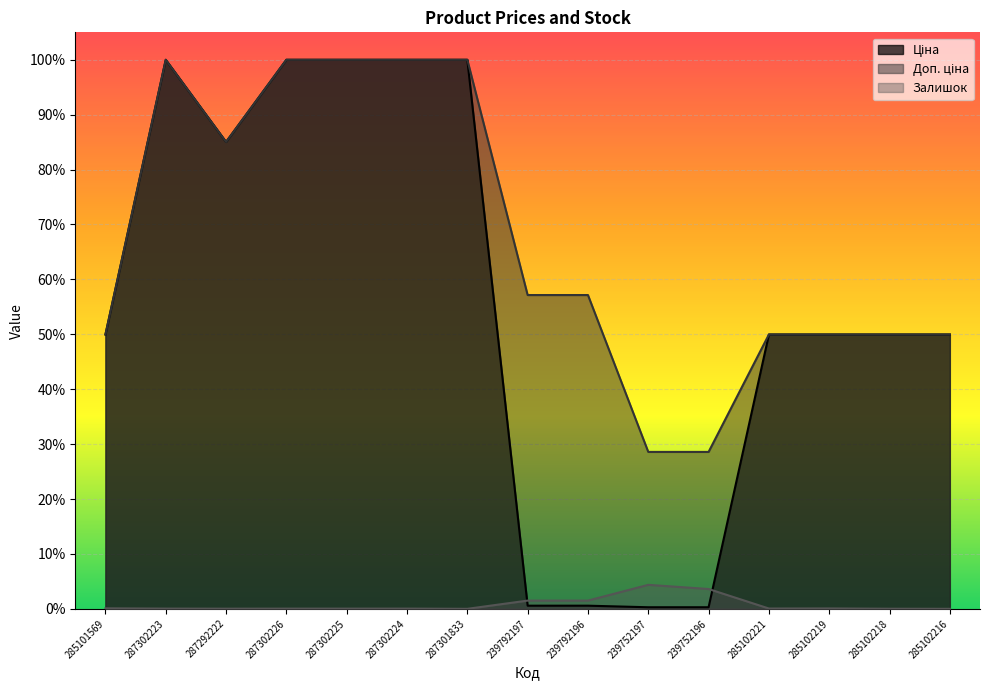

At which label is Доп. ціна closest to 0?

239752197